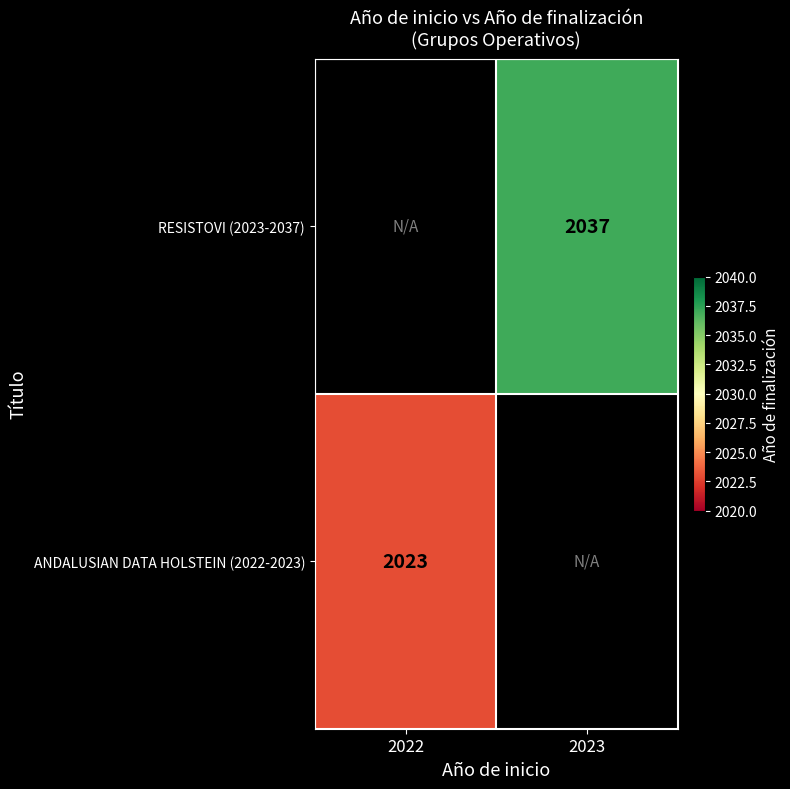

The value of RESISTOVI (2023-2037) at 2023 is 2037. True or false?

True